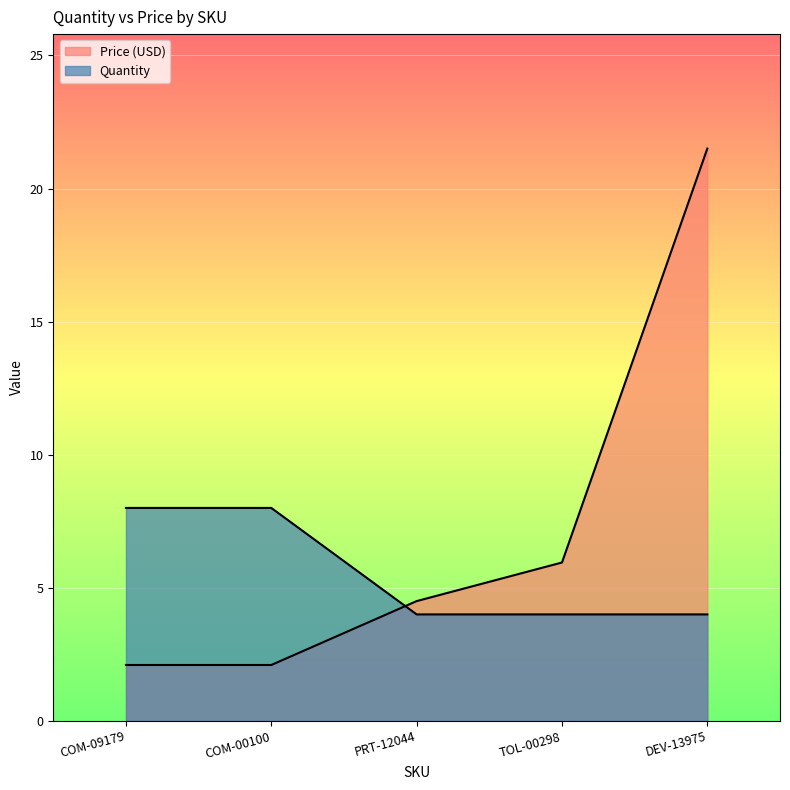

What is the maximum value shown in the chart?

21.5